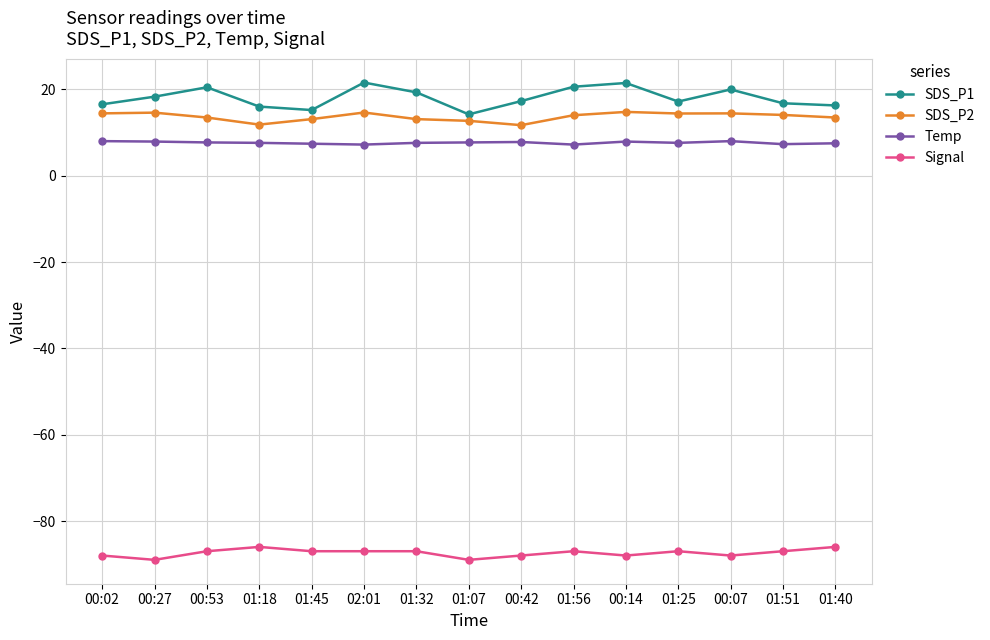

List the series in order of their peak value, highest first.

SDS_P1, SDS_P2, Temp, Signal